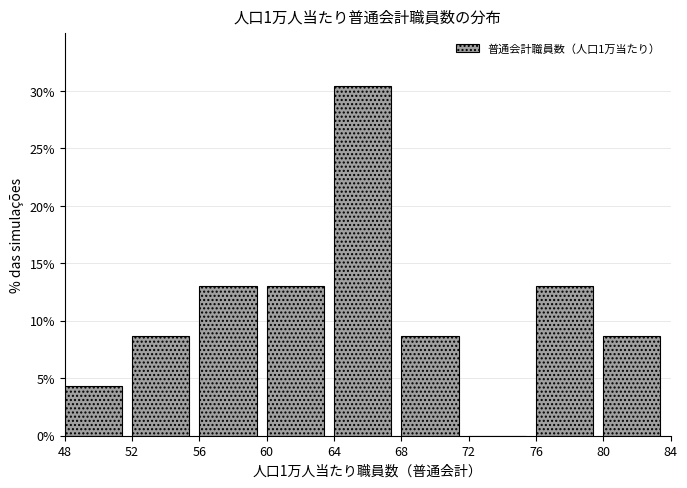

Reading left to right, list every bar in this chart as the range it spans on the x-axis followed by its height. The values are not printed on the chart, so give them approximately, as read against the axis.

48 to 52: 4.5
52 to 56: 8.5
56 to 60: 13.0
60 to 64: 13.0
64 to 68: 30.5
68 to 72: 8.5
72 to 76: 0
76 to 80: 13.0
80 to 84: 8.5